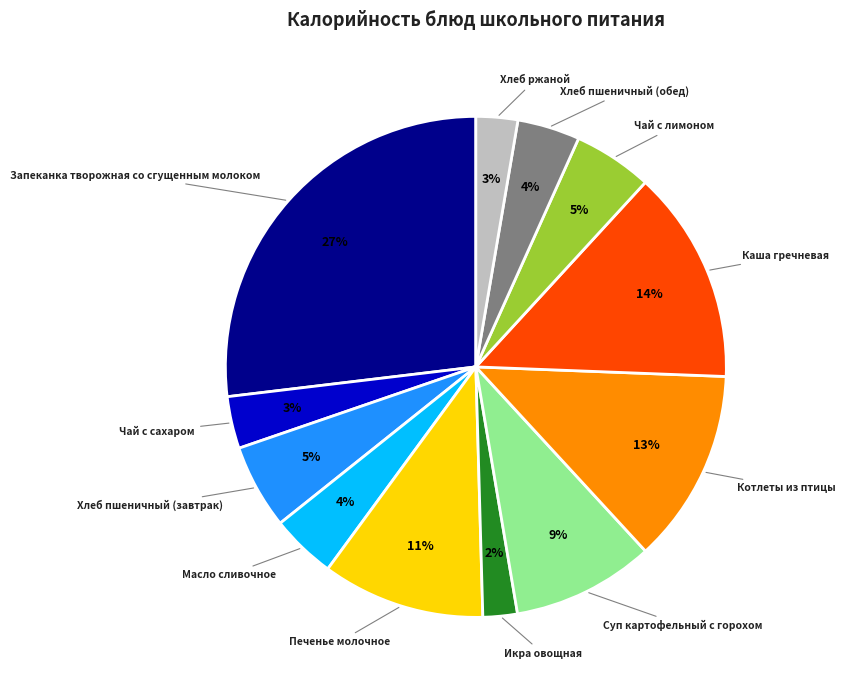

To the nearest percent, what is the difference between the largest and smallest slice percentages?

25%